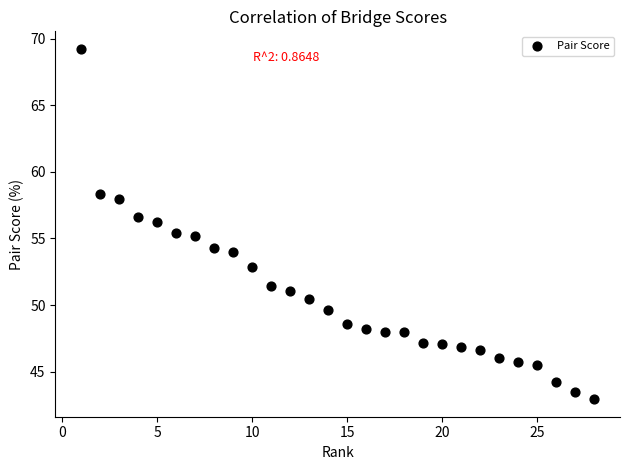

What is the range of X values (max minus min)?

27.0